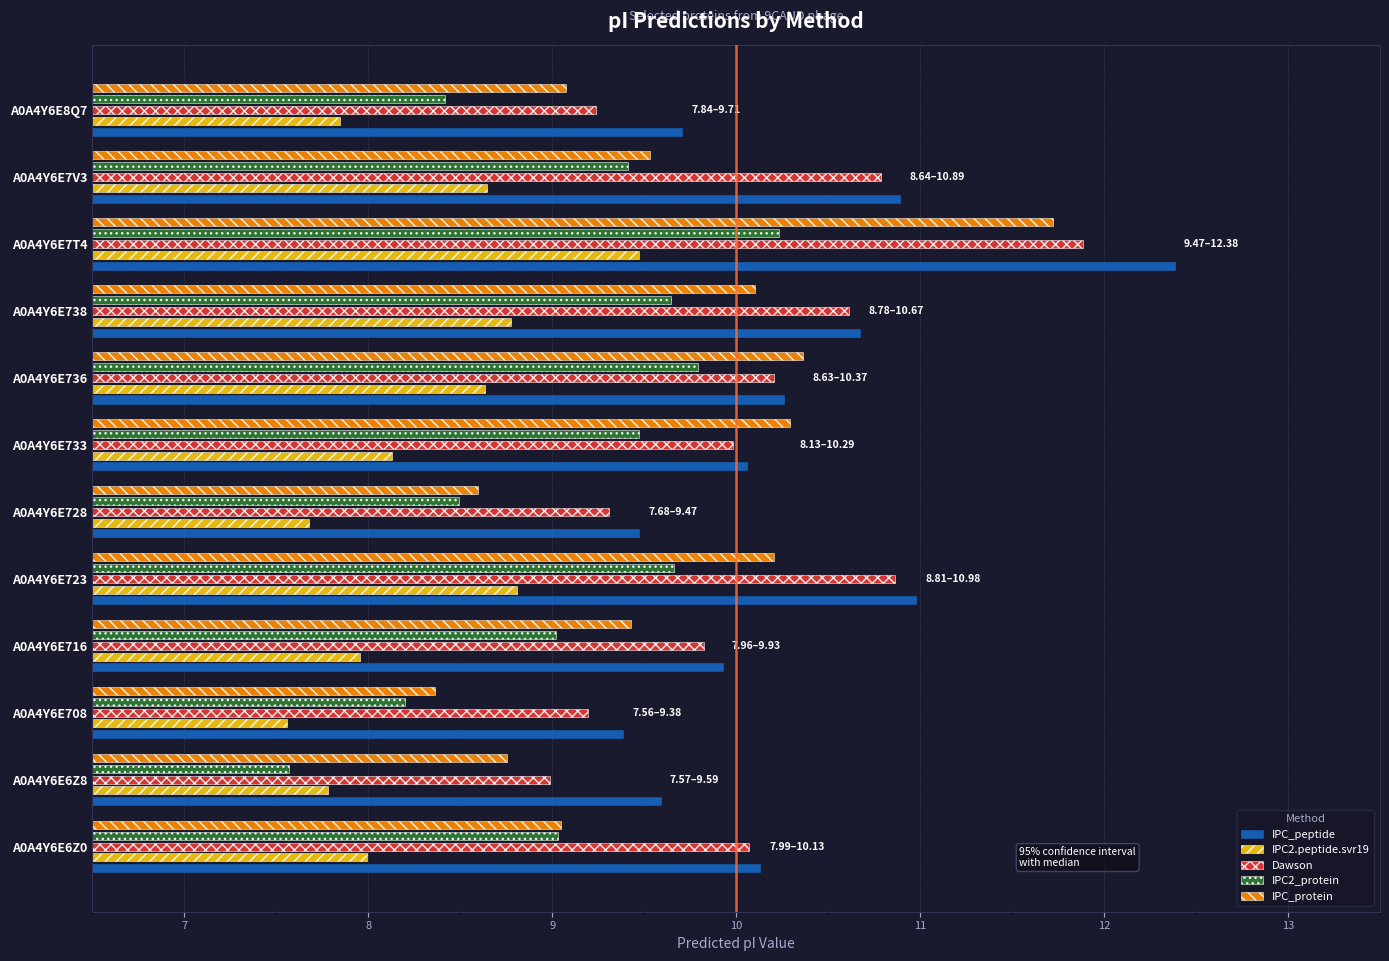

What is the maximum value shown in the chart?

12.4